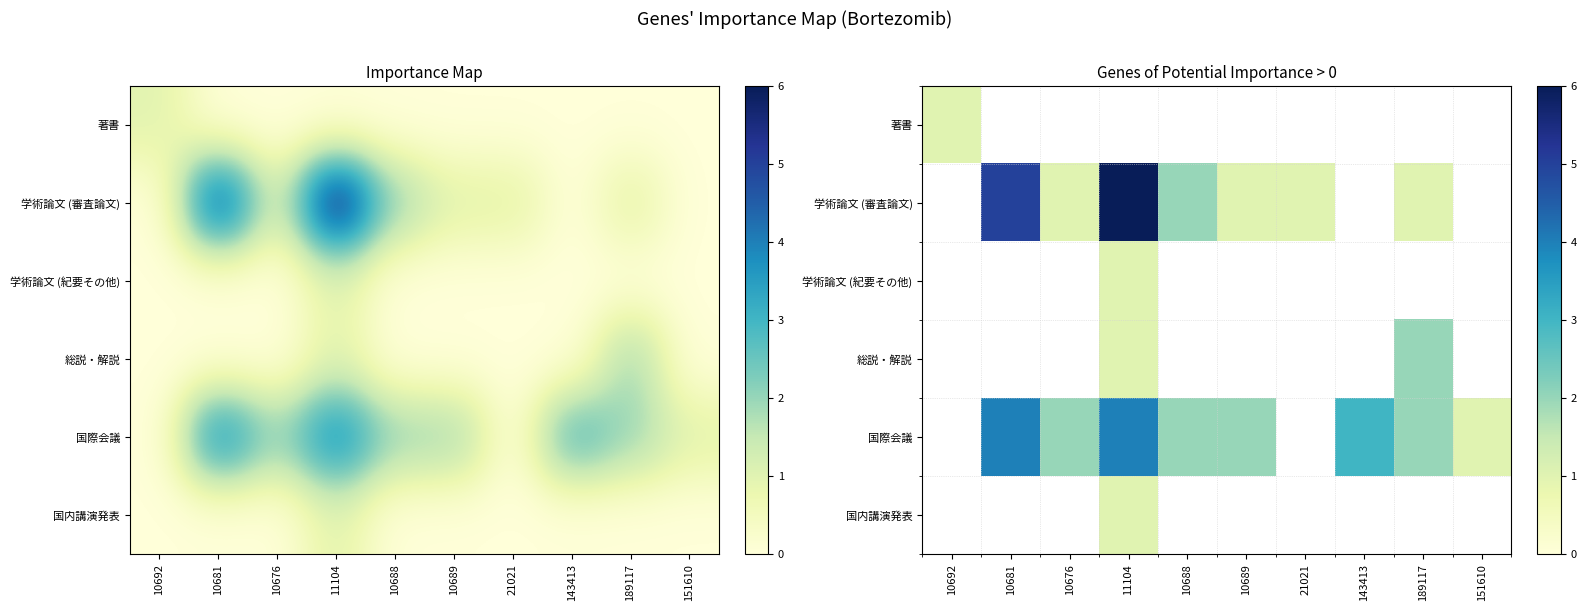

At which label does 著書 reach its peak?

10692